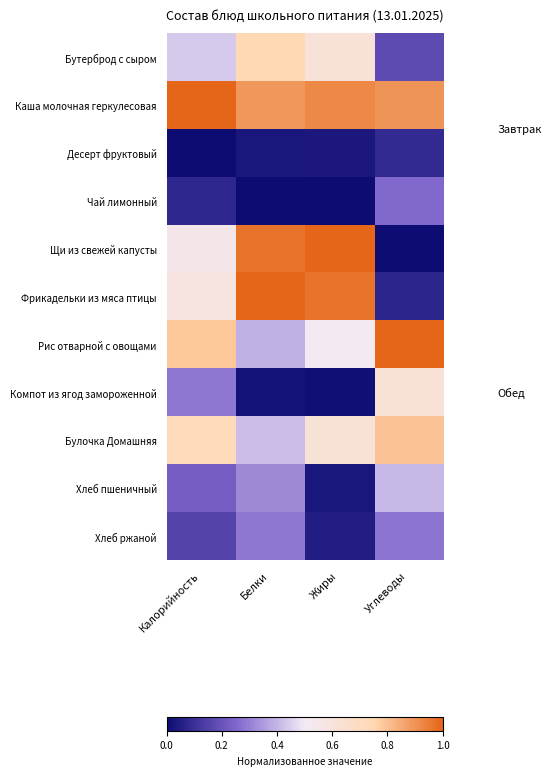

What is the total value across all series at Калорийность?

4.8